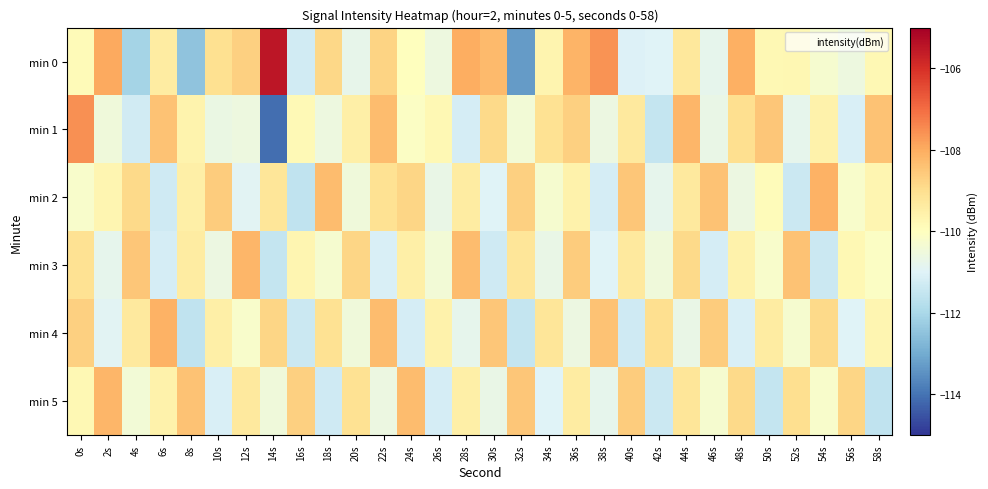

Reading left to right, extract all data points from this chart.

min 0: 0s=-109.9	2s=-107.9	4s=-112.1	6s=-109.4	8s=-112.5	10s=-109.1	12s=-108.7	14s=-105.5	16s=-111.3	18s=-108.9	20s=-110.8	22s=-108.8	24s=-110.0	26s=-110.6	28s=-108.0	30s=-108.3	32s=-113.3	34s=-109.7	36s=-108.1	38s=-107.6	40s=-111.0	42s=-111.0	44s=-109.3	46s=-110.8	48s=-108.1	50s=-109.8	52s=-109.7	54s=-110.3	56s=-110.6	58s=-109.8
min 1: 0s=-107.6	2s=-110.5	4s=-111.3	6s=-108.4	8s=-109.6	10s=-110.6	12s=-110.6	14s=-114.1	16s=-109.8	18s=-110.6	20s=-109.5	22s=-108.3	24s=-110.1	26s=-109.8	28s=-111.2	30s=-108.9	32s=-110.4	34s=-109.1	36s=-108.7	38s=-110.6	40s=-109.3	42s=-111.5	44s=-108.2	46s=-110.7	48s=-109.0	50s=-108.5	52s=-110.8	54s=-109.6	56s=-111.1	58s=-108.4
min 2: 0s=-110.2	2s=-109.7	4s=-108.9	6s=-111.3	8s=-109.5	10s=-108.6	12s=-110.9	14s=-109.2	16s=-111.6	18s=-108.3	20s=-110.5	22s=-109.1	24s=-108.8	26s=-110.7	28s=-109.4	30s=-111.0	32s=-108.7	34s=-110.3	36s=-109.6	38s=-111.2	40s=-108.5	42s=-110.8	44s=-109.3	46s=-108.4	48s=-110.6	50s=-109.9	52s=-111.4	54s=-108.1	56s=-110.2	58s=-109.7
min 3: 0s=-109.1	2s=-110.8	4s=-108.5	6s=-111.2	8s=-109.4	10s=-110.6	12s=-108.2	14s=-111.5	16s=-109.7	18s=-110.3	20s=-108.8	22s=-111.1	24s=-109.5	26s=-110.4	28s=-108.3	30s=-111.3	32s=-109.2	34s=-110.7	36s=-108.6	38s=-111.0	40s=-109.3	42s=-110.5	44s=-108.9	46s=-111.2	48s=-109.6	50s=-110.2	52s=-108.4	54s=-111.4	56s=-109.8	58s=-110.1
min 4: 0s=-108.7	2s=-110.9	4s=-109.3	6s=-108.1	8s=-111.6	10s=-109.5	12s=-110.2	14s=-108.8	16s=-111.4	18s=-109.1	20s=-110.5	22s=-108.3	24s=-111.2	26s=-109.6	28s=-110.8	30s=-108.5	32s=-111.5	34s=-109.2	36s=-110.6	38s=-108.4	40s=-111.3	42s=-109.0	44s=-110.7	46s=-108.6	48s=-111.1	50s=-109.4	52s=-110.3	54s=-108.9	56s=-111.0	58s=-109.7
min 5: 0s=-109.8	2s=-108.2	4s=-110.4	6s=-109.6	8s=-108.4	10s=-111.1	12s=-109.3	14s=-110.5	16s=-108.7	18s=-111.3	20s=-109.1	22s=-110.6	24s=-108.3	26s=-111.2	28s=-109.5	30s=-110.7	32s=-108.5	34s=-111.0	36s=-109.4	38s=-110.8	40s=-108.6	42s=-111.4	44s=-109.2	46s=-110.3	48s=-108.9	50s=-111.5	52s=-109.0	54s=-110.2	56s=-108.8	58s=-111.6